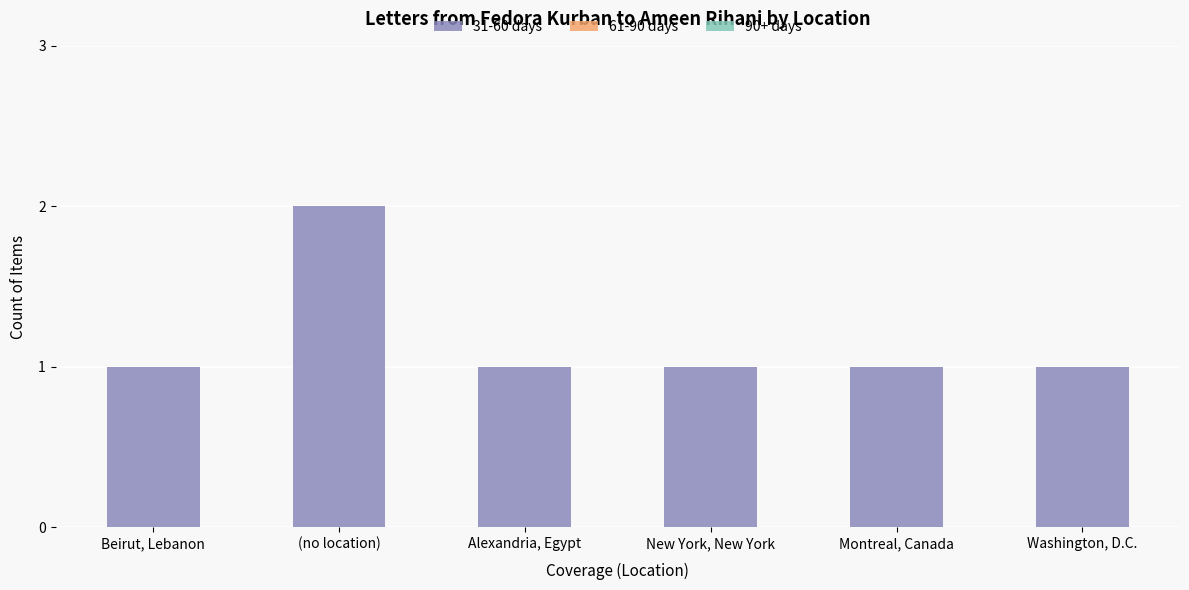

Between Washington, D.C. and (no location), which is larger?

(no location)